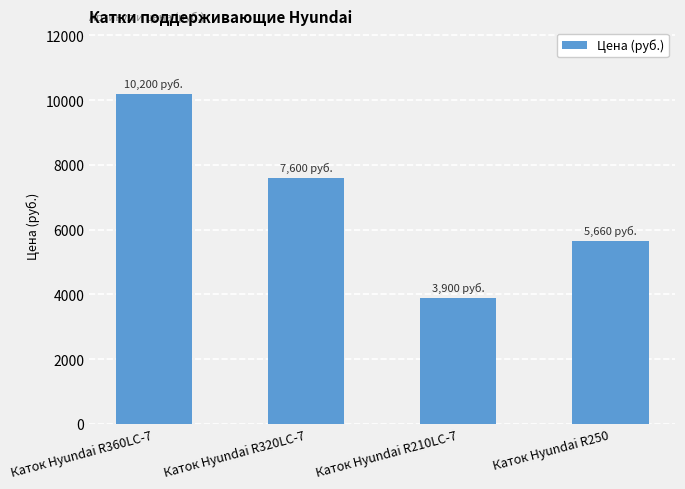

What is the maximum value shown in the chart?

10200